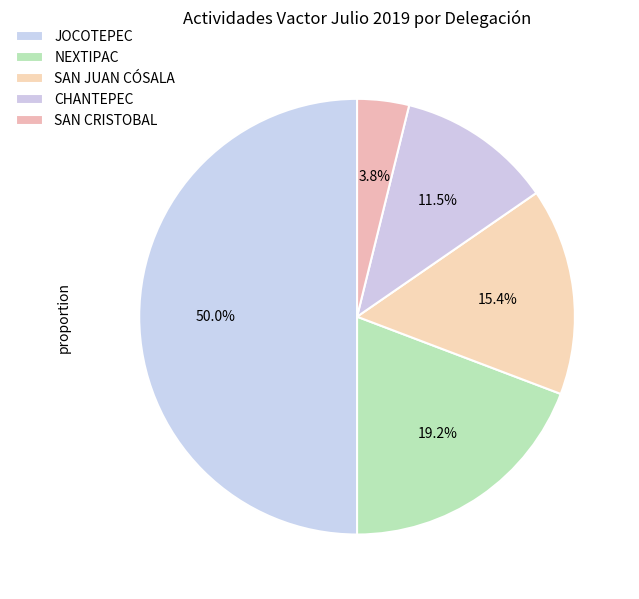

To the nearest percent, what is the difference between the largest and smallest slice percentages?

46%